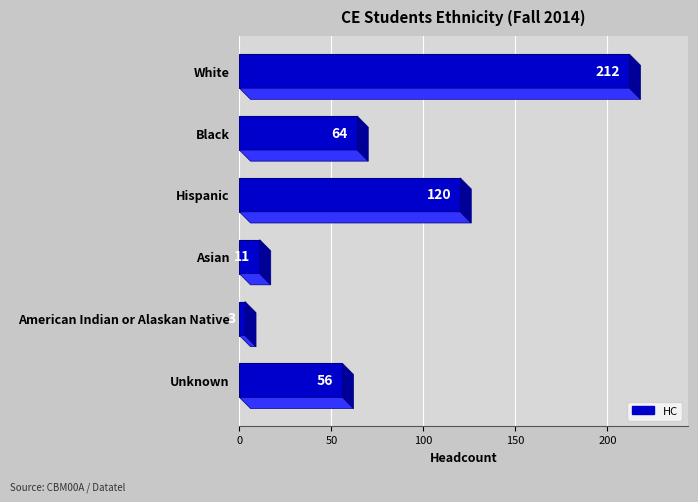

What is the maximum value shown in the chart?

212